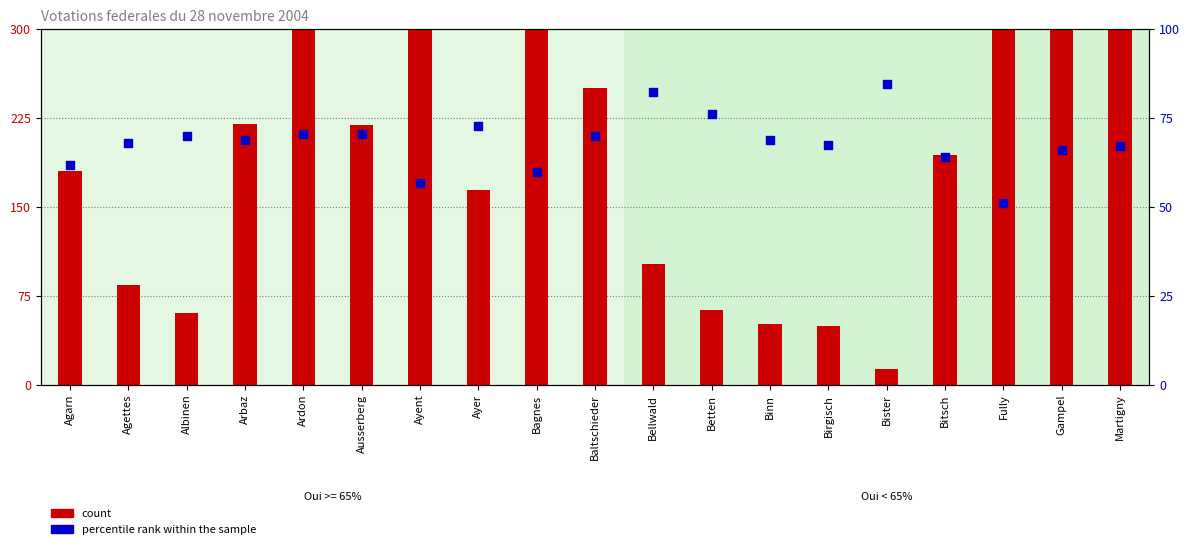

Which series has the largest Y range (max minus min)?

count